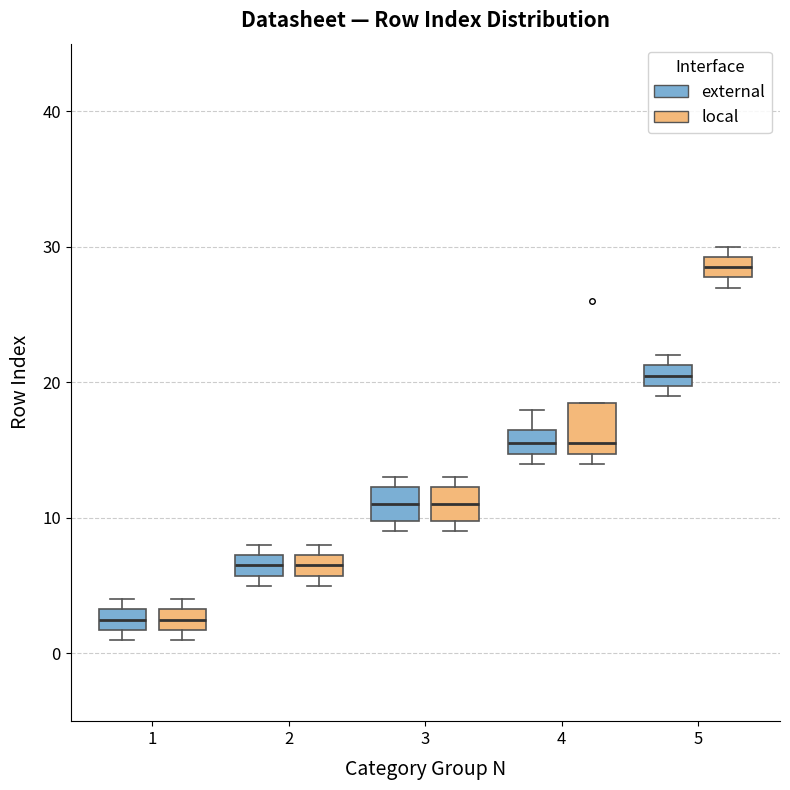

Which box has the highest median line?

5 (local)